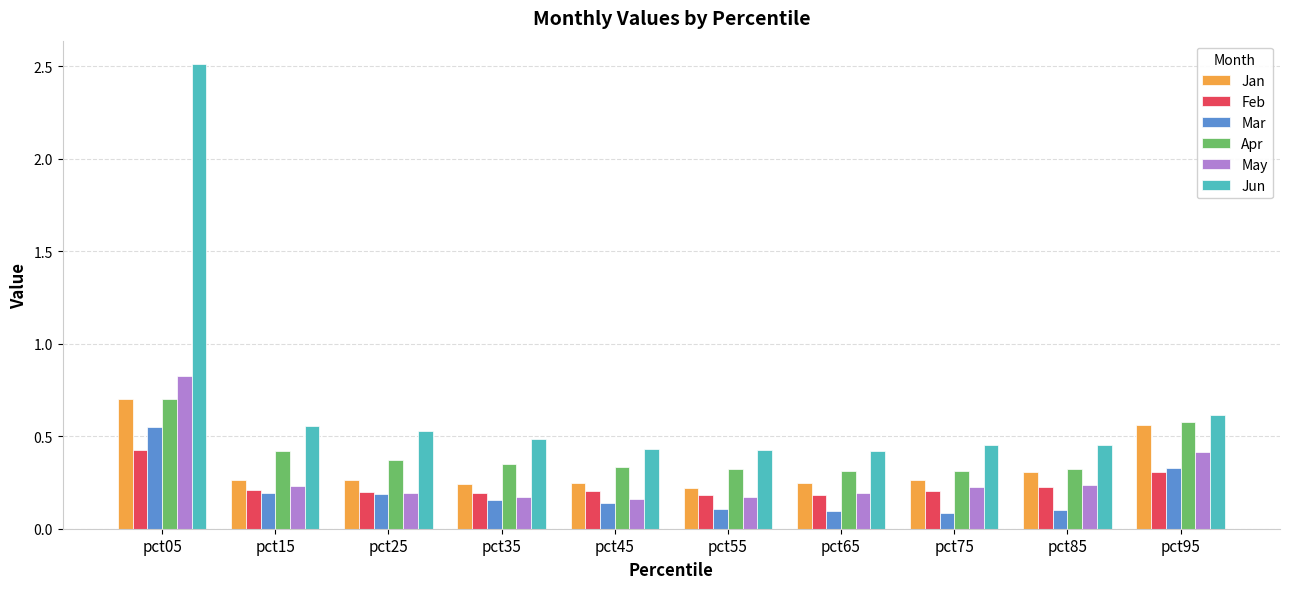

How many bars are there in each group?

6